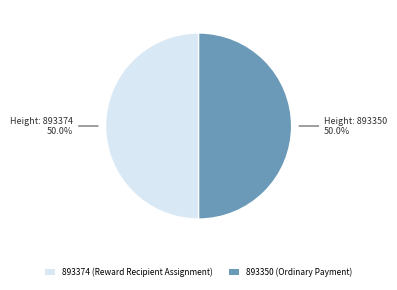

To the nearest percent, what percentage of the pie is 893350?

50%